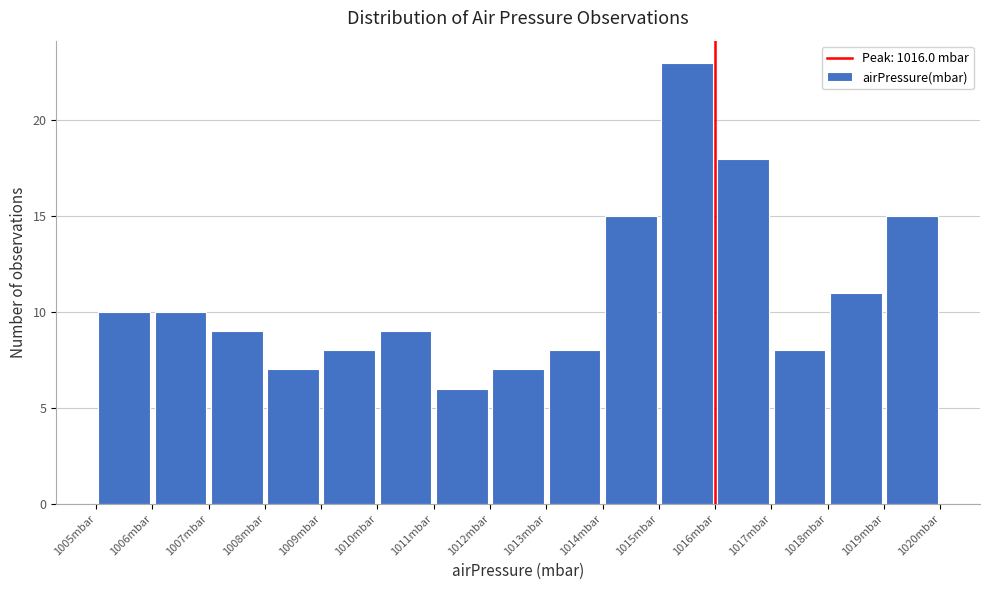

Over which range of the x-axis is the bar tallest?

1015 to 1016